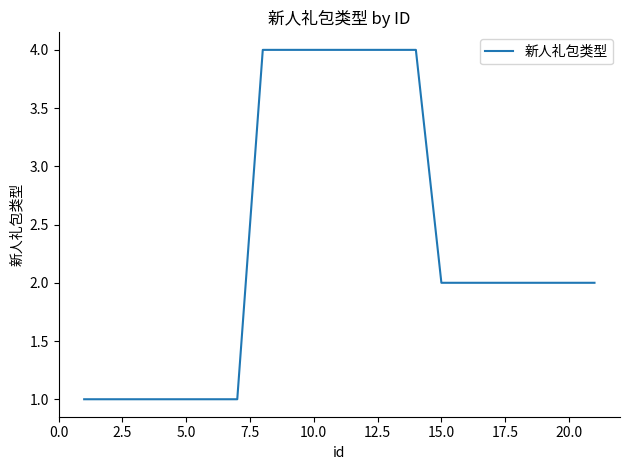

What is the greatest value displayed?

4